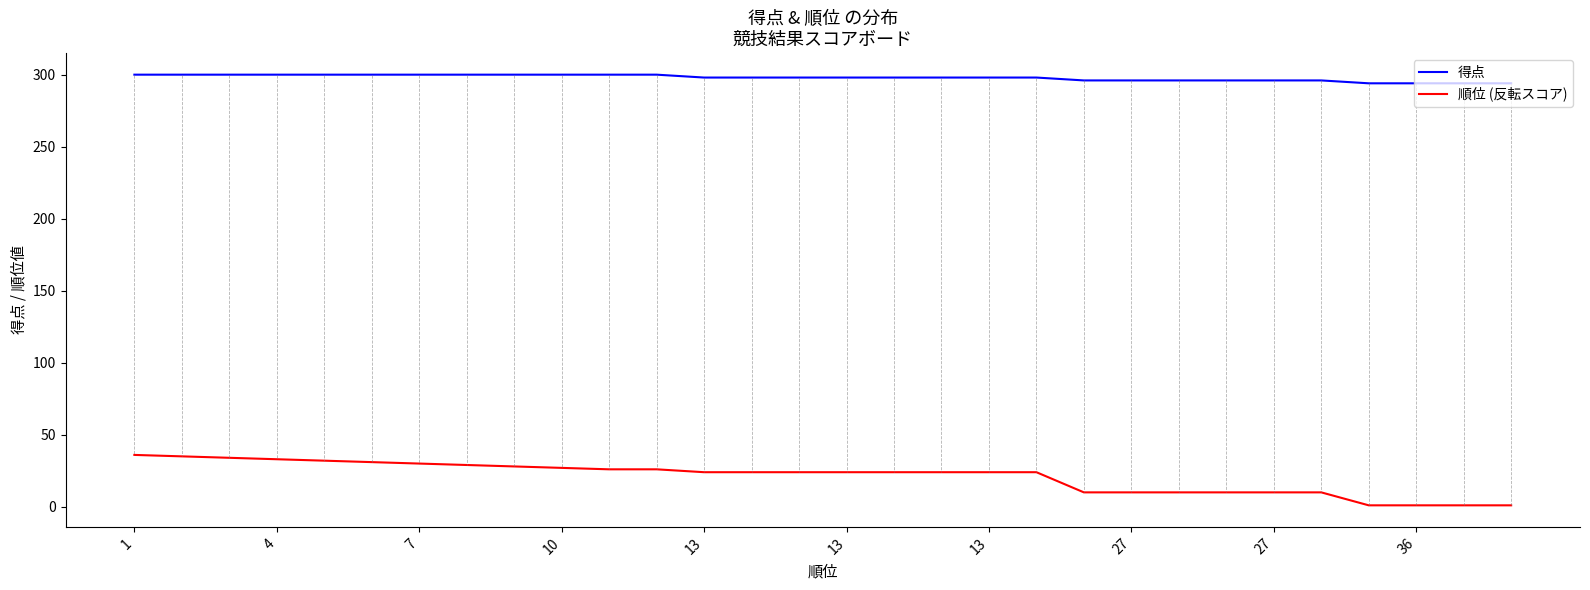

Rank the series by their maximum value, from lowest to highest.

順位 (反転スコア), 得点